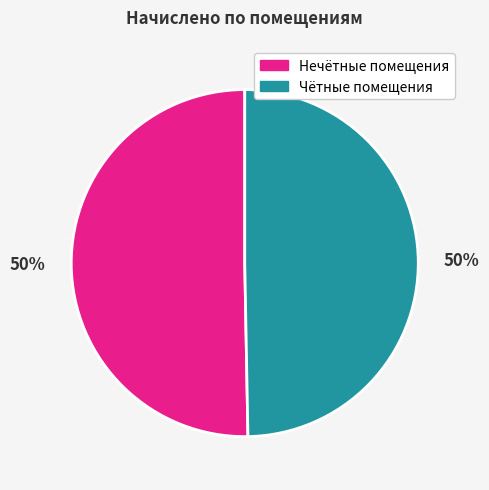

To the nearest percent, what is the average slice percentage?

50%